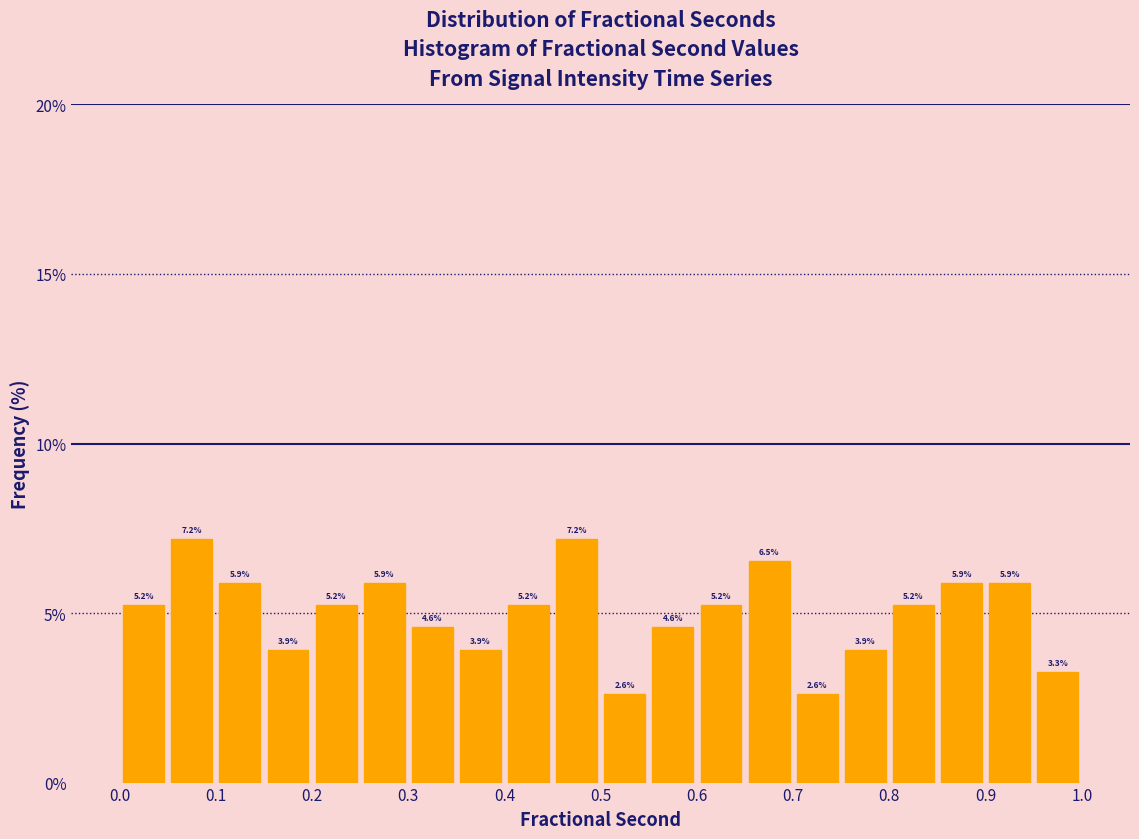

Reading left to right, list every bar in this chart as the range it spans on the x-axis followed by its height.

0.00 to 0.05: 5.2
0.05 to 0.10: 7.2
0.10 to 0.15: 5.9
0.15 to 0.20: 3.9
0.20 to 0.25: 5.2
0.25 to 0.30: 5.9
0.30 to 0.35: 4.6
0.35 to 0.40: 3.9
0.40 to 0.45: 5.2
0.45 to 0.50: 7.2
0.50 to 0.55: 2.6
0.55 to 0.60: 4.6
0.60 to 0.65: 5.2
0.65 to 0.70: 6.5
0.70 to 0.75: 2.6
0.75 to 0.80: 3.9
0.80 to 0.85: 5.2
0.85 to 0.90: 5.9
0.90 to 0.95: 5.9
0.95 to 1.00: 3.3